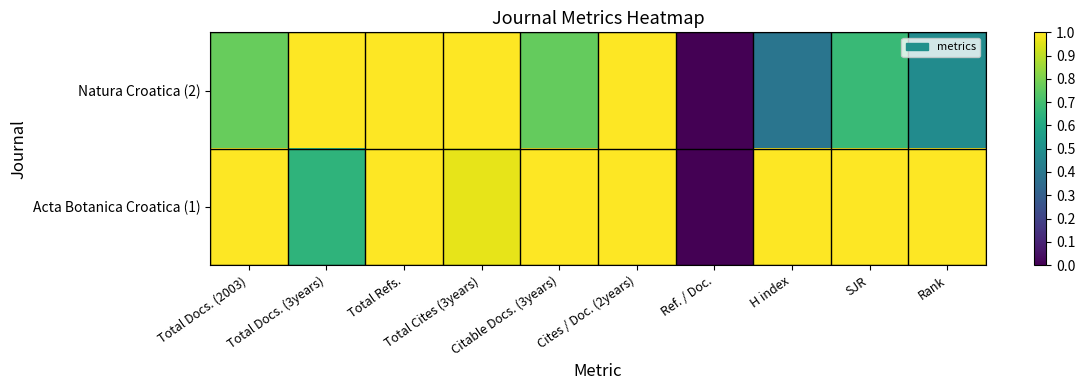

List the series in order of their overall mean, lowest first.

Natura Croatica (2), Acta Botanica Croatica (1)